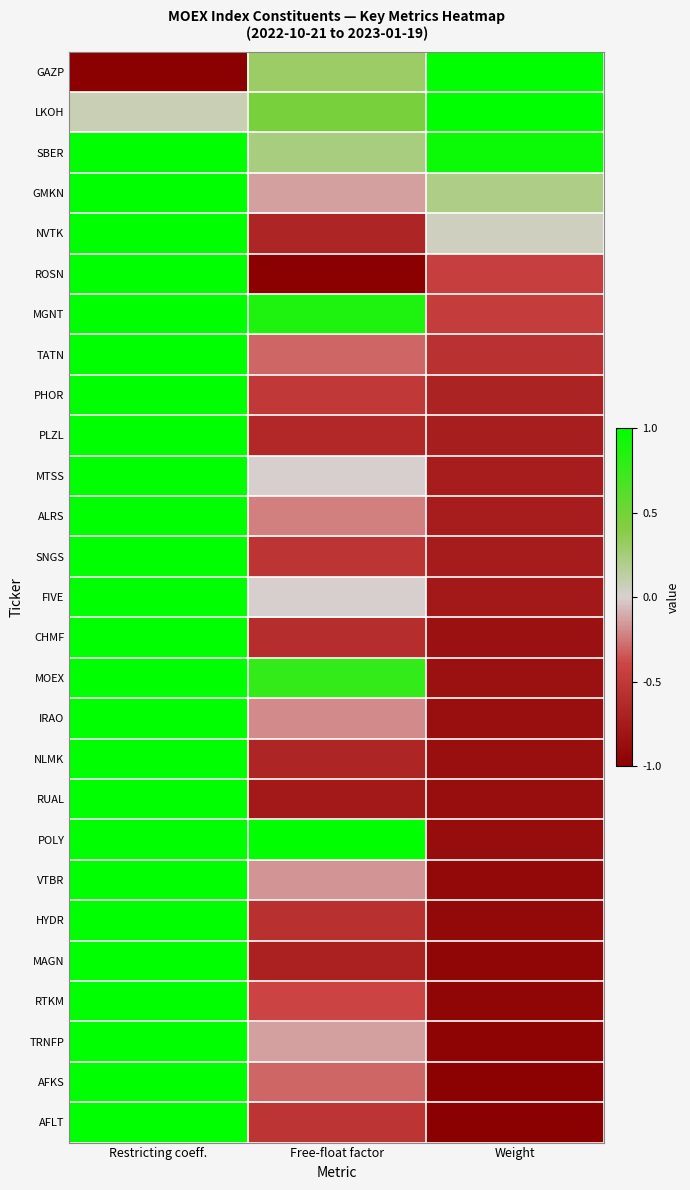

Which label corresponds to the largest value in the chart?

Weight